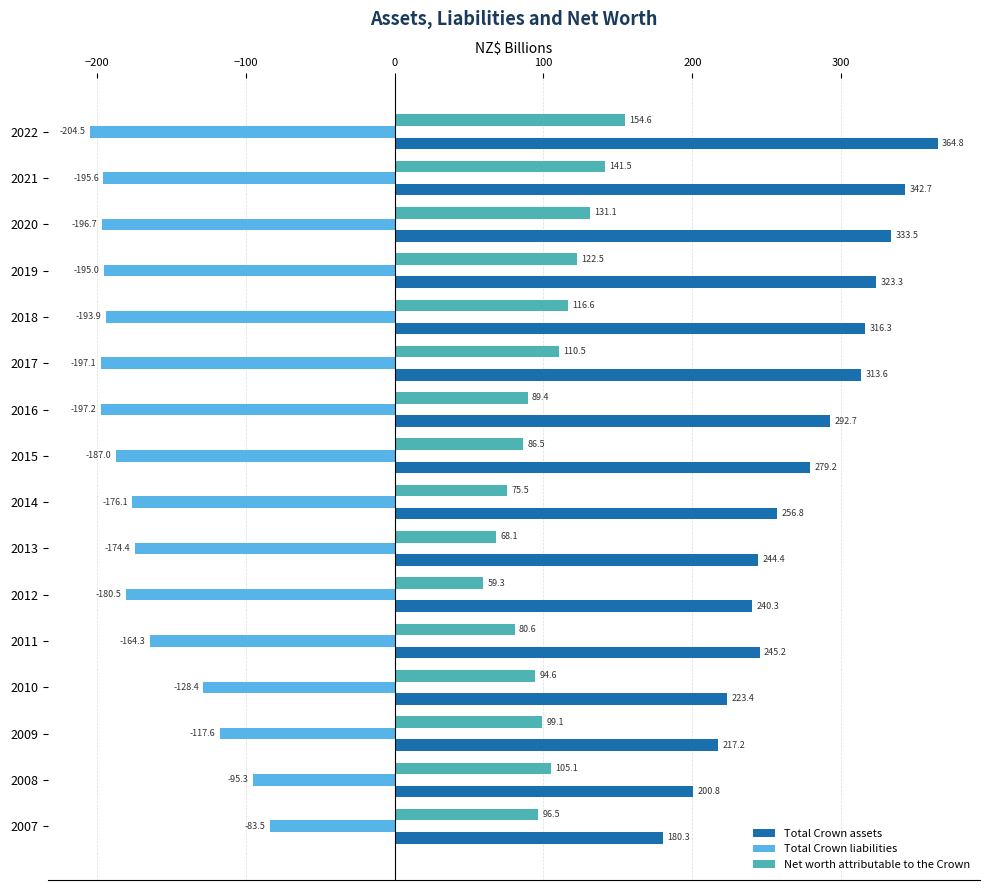

At which category is the sum across all series the highest?

2022